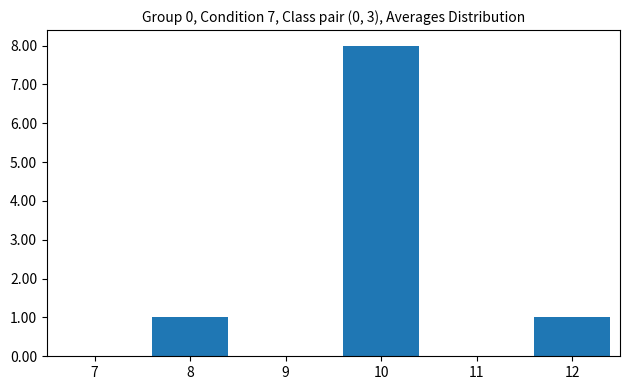

Reading left to right, list every bar in this chart as the range it spans on the x-axis followed by its height. The values are not printed on the chart, so give them approximately, as read against the axis.

6.5 to 7.5: 0
7.5 to 8.5: 1
8.5 to 9.5: 0
9.5 to 10.5: 8
10.5 to 11.5: 0
11.5 to 12.5: 1